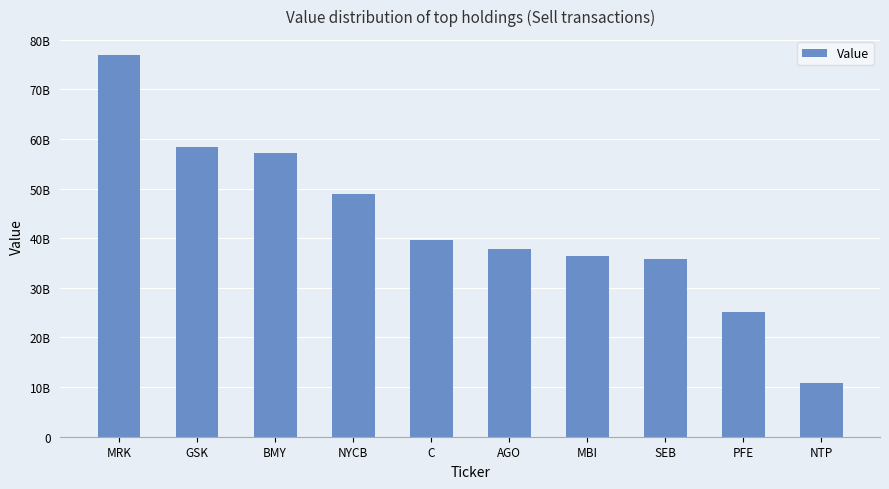

Are the bars horizontal?

No